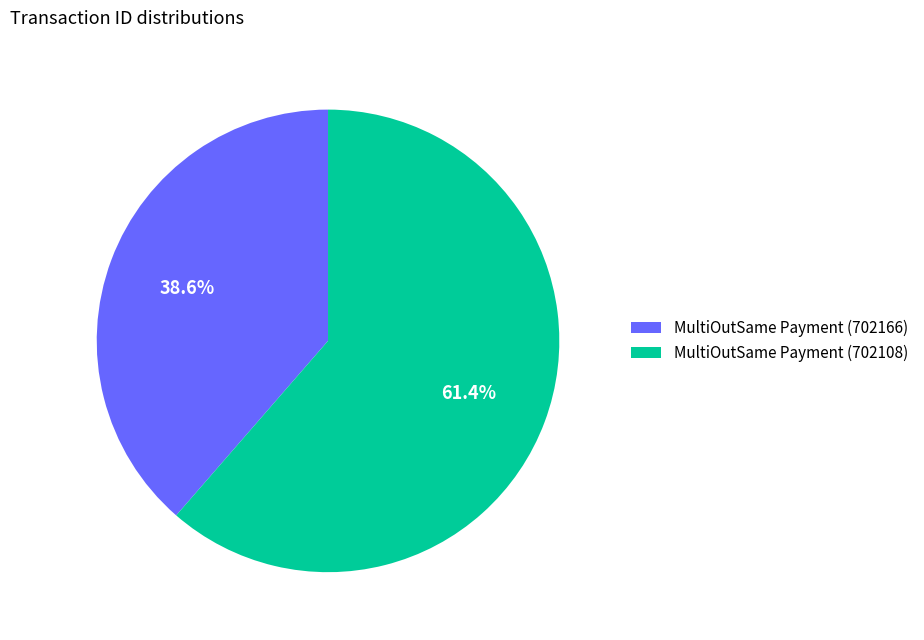

Is there a majority slice in this chart?

Yes